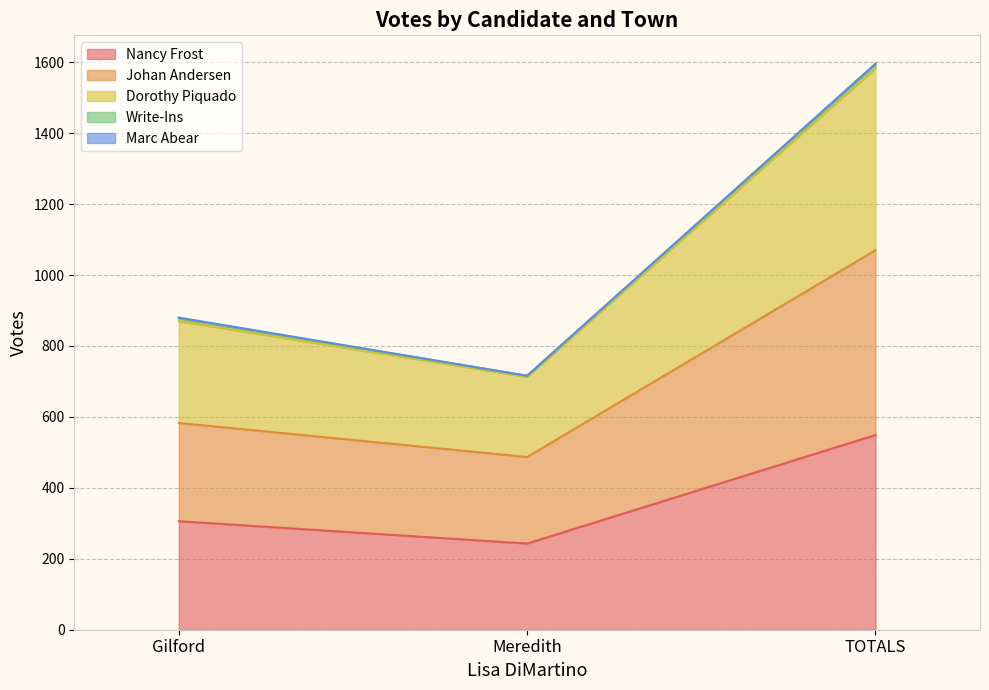

Which category has the lowest value in the Dorothy Piquado series?

Meredith